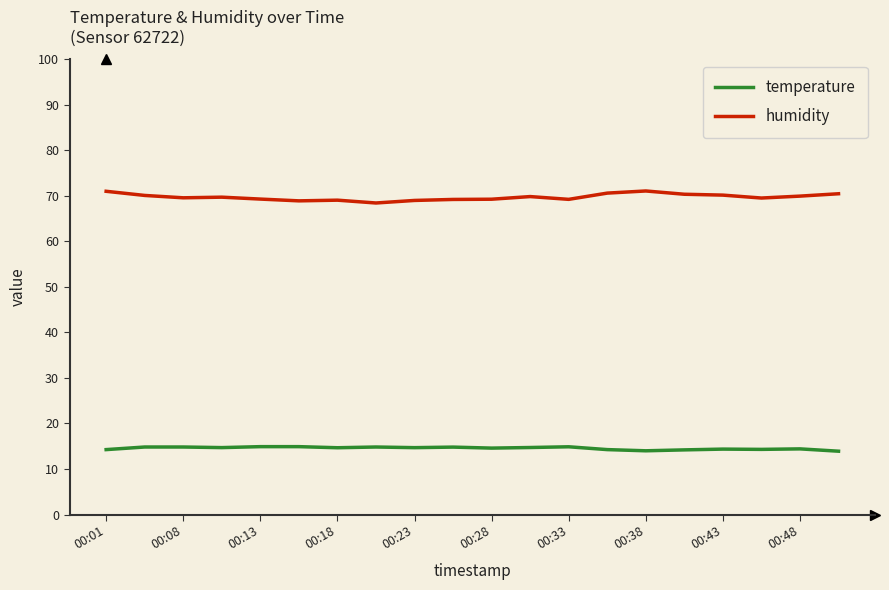

What is the minimum value shown in the chart?

13.9